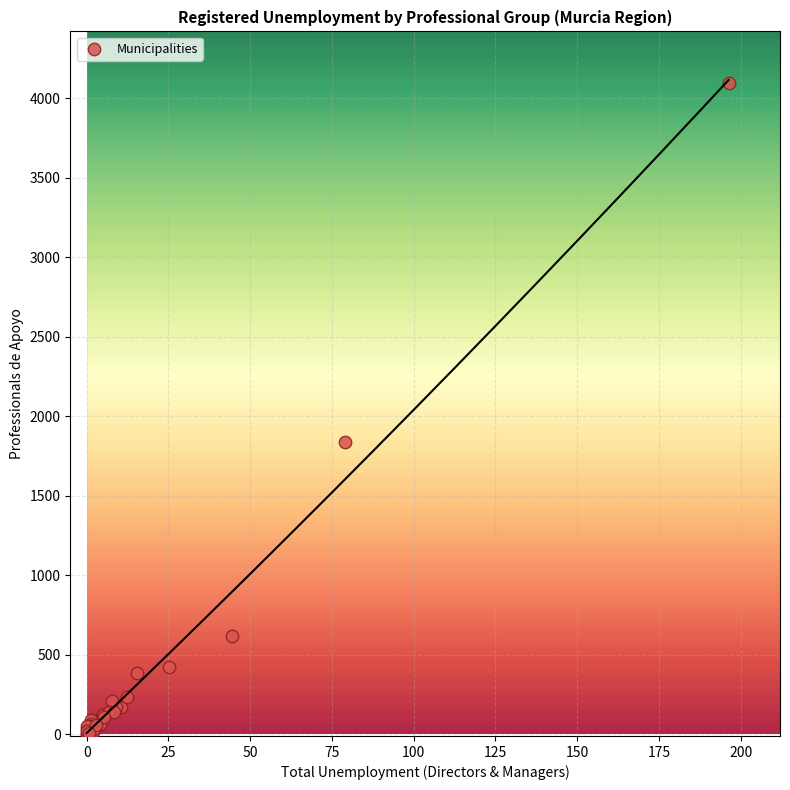

What Y value in the scatter plot is closest to 2048?

1837.3